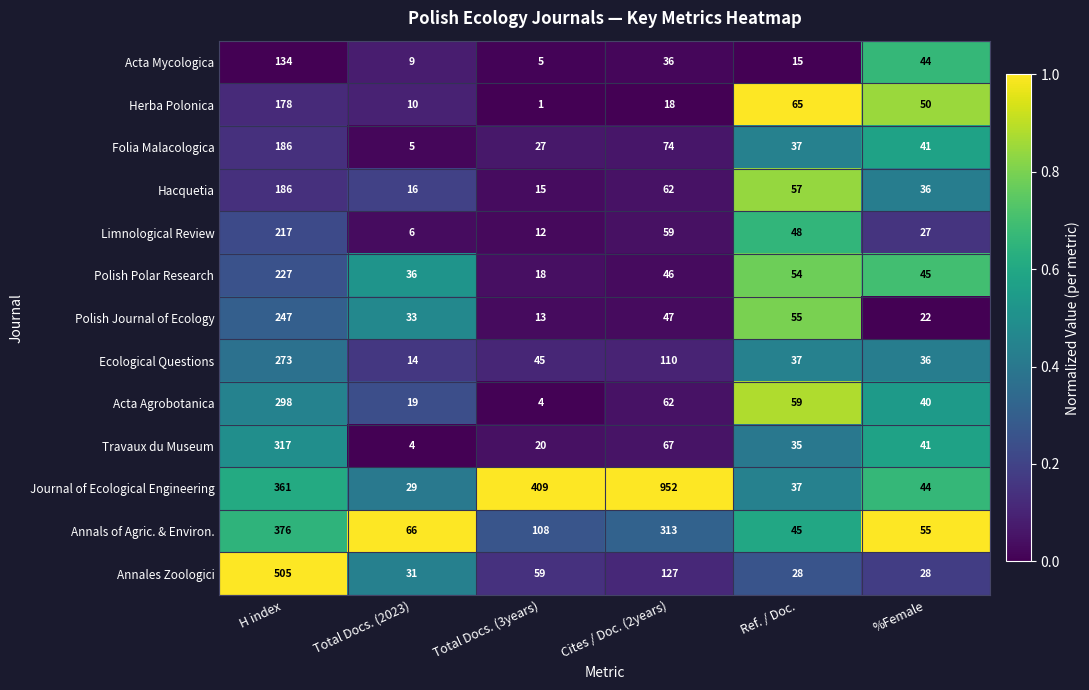

How many series are shown in this chart?

13